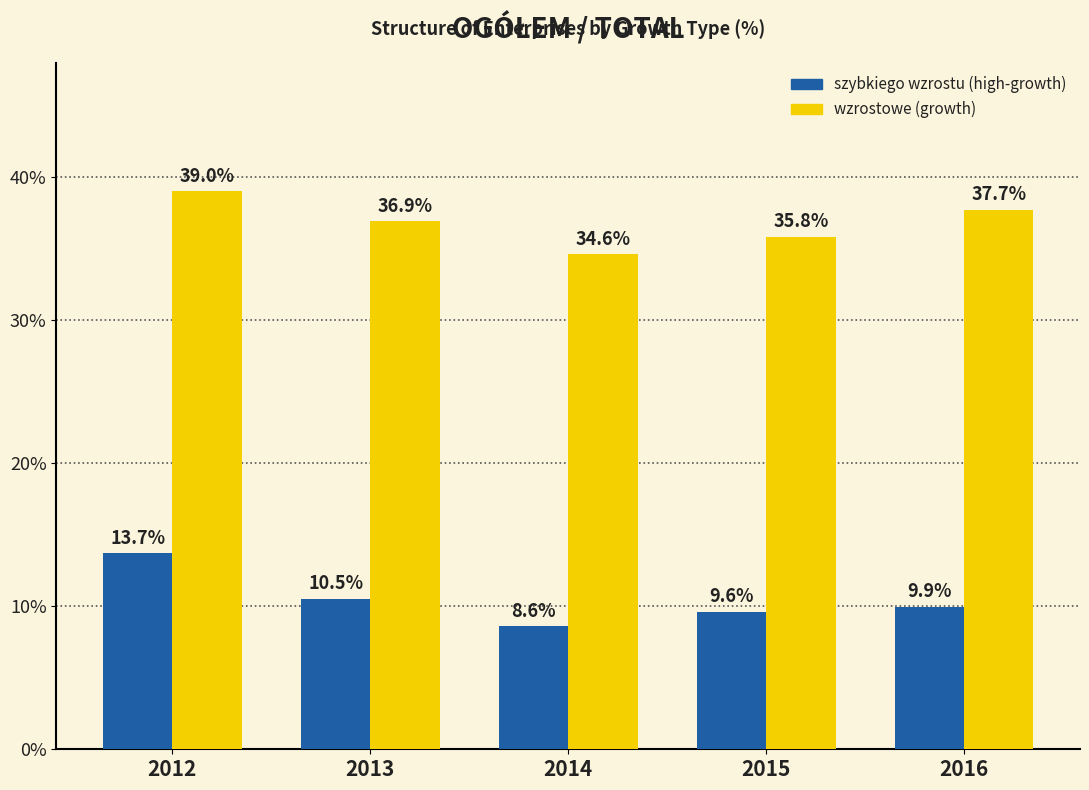

Rank the series at 2012 from highest to lowest value.

wzrostowe (growth), szybkiego wzrostu (high-growth)